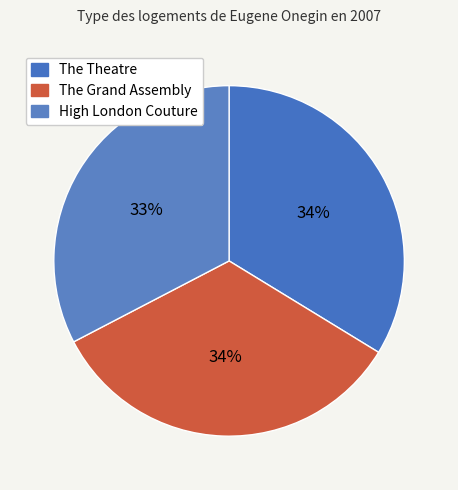

Which has a higher value, High London Couture or The Grand Assembly?

The Grand Assembly